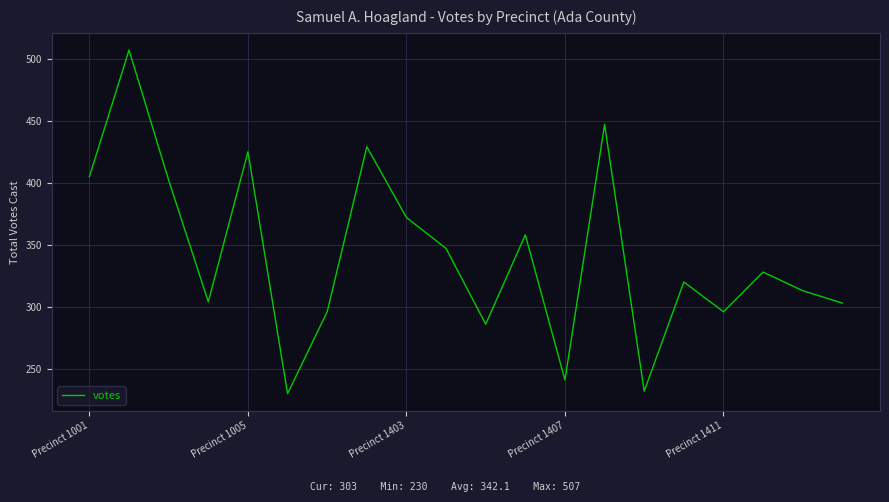

What is the difference between the maximum and minimum values?

277